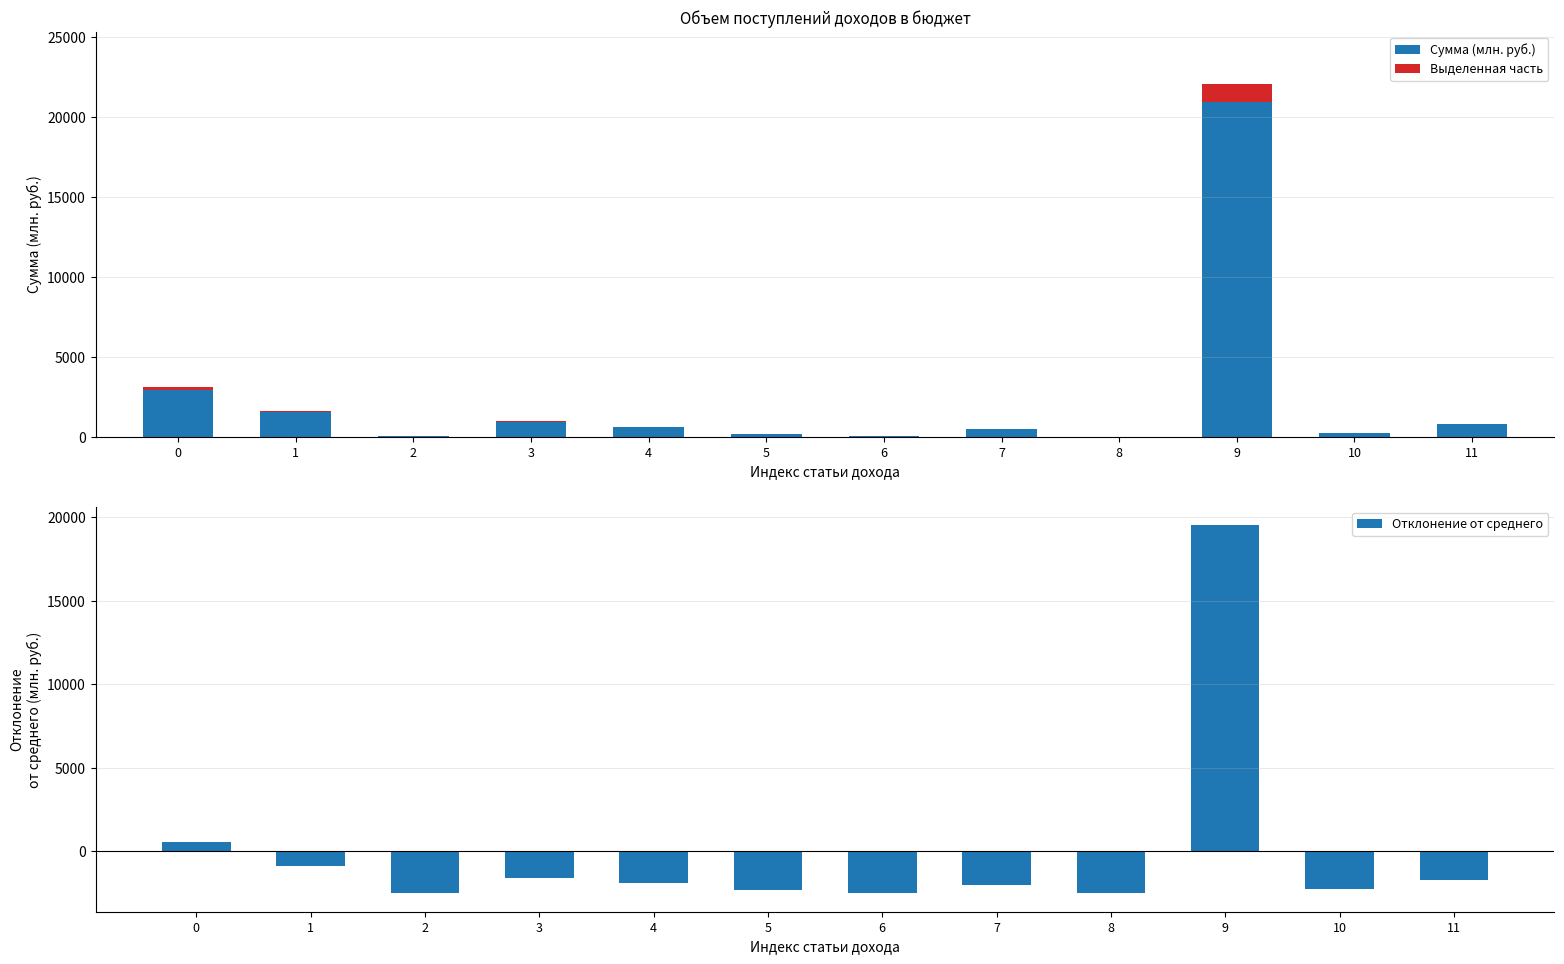

Reading left to right, what are all the values shown in this chart?

Сумма (млн. руб.): 3076.0	1621.8	16.0	950.0	634.0	184.0	30.0	498.0	5.0	22044.2	249.8	819.6
Выделенная часть: 153.8	81.1	0.8	47.5	31.7	9.2	1.5	24.9	0.2	1102.2	12.5	41.0
Отклонение от среднего: 565.3	-888.9	-2494.7	-1560.7	-1876.7	-2326.7	-2480.7	-2012.7	-2505.7	19533.5	-2260.9	-1691.1